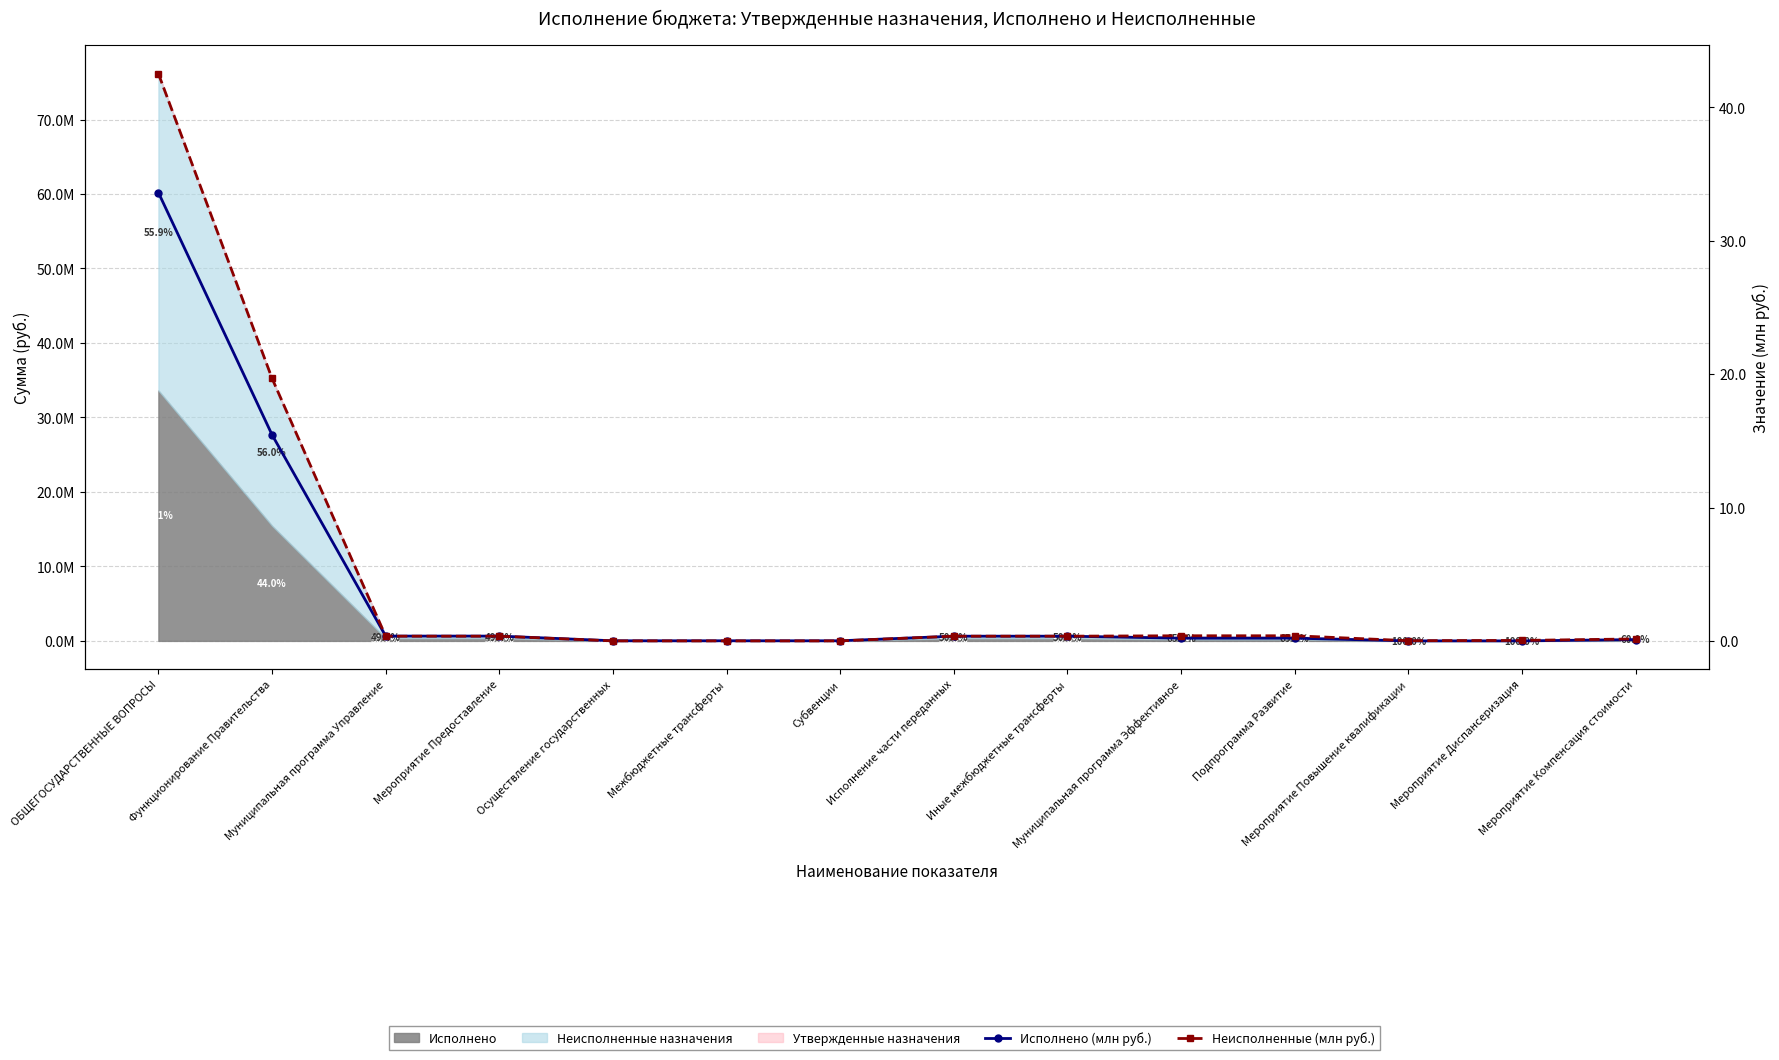

Which category has the highest value in the Исполнено (млн руб.) series?

ОБЩЕГОСУДАРСТВЕННЫЕ ВОПРОСЫ